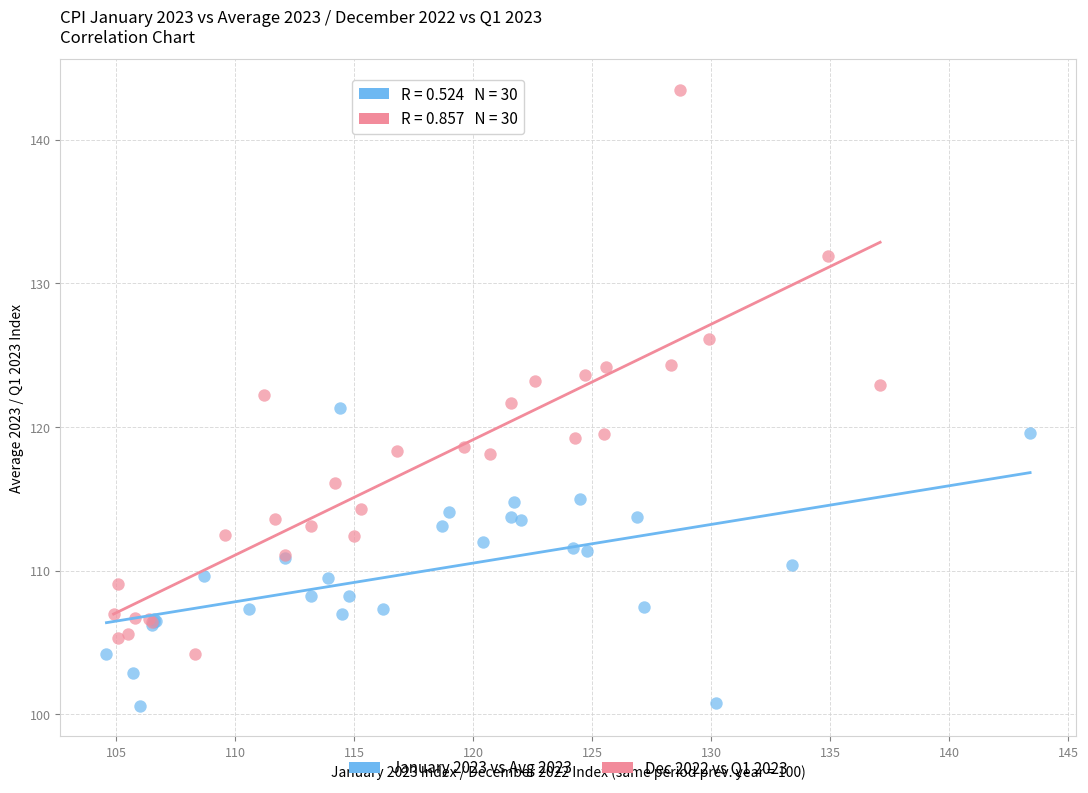

Which series reaches the maximum Y coordinate?

Dec 2022 vs Q1 2023